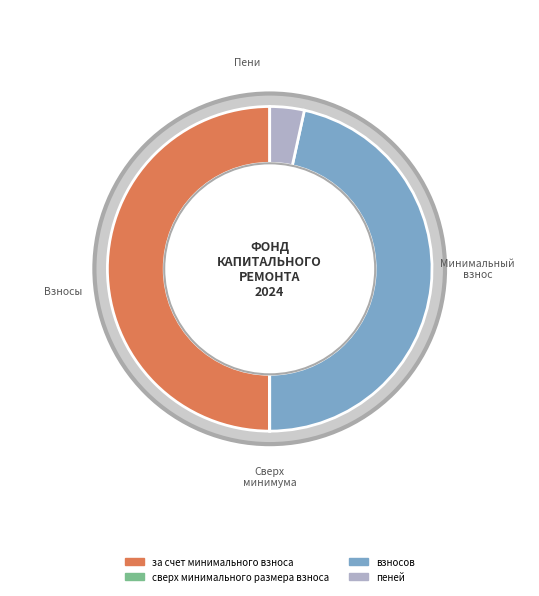

What percentage is NOT represented by за счет минимального взноса?

50.0%